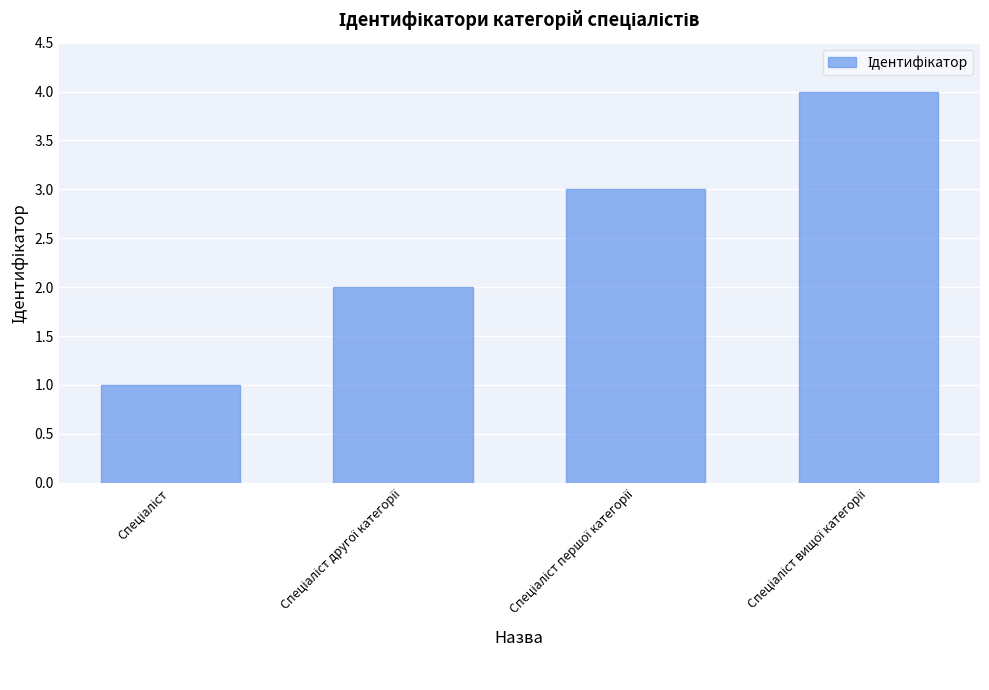

How many values are below 3?

2